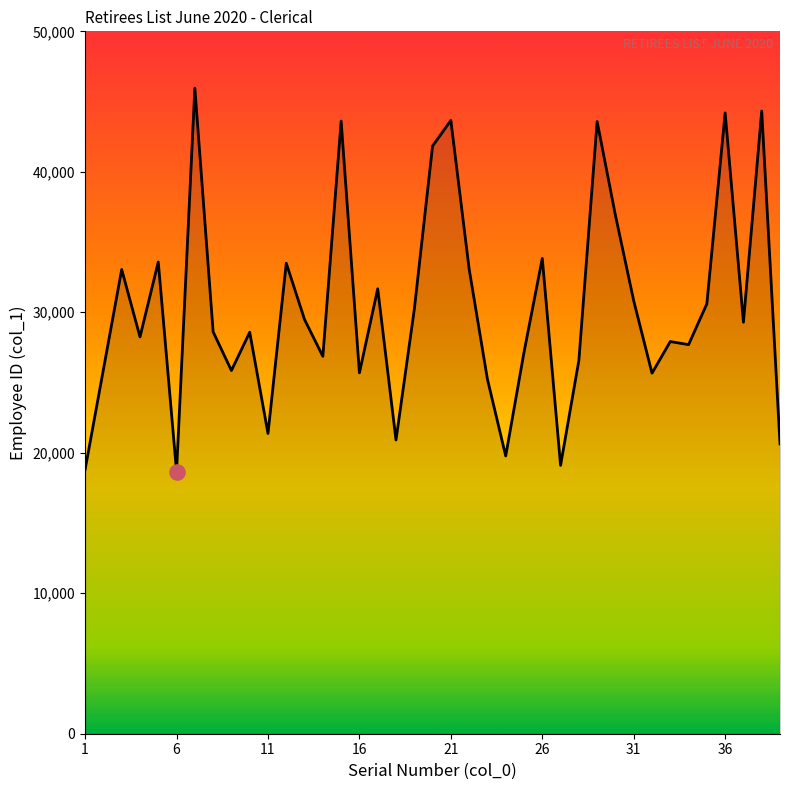

What is the difference between the maximum and minimum values?

27298